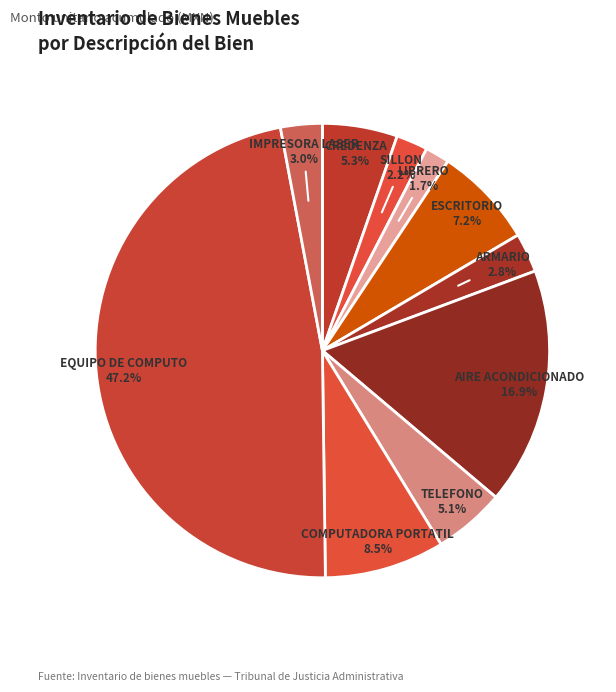

To the nearest percent, what is the difference between the LIBRERO and IMPRESORA LASER slice percentages?

1%